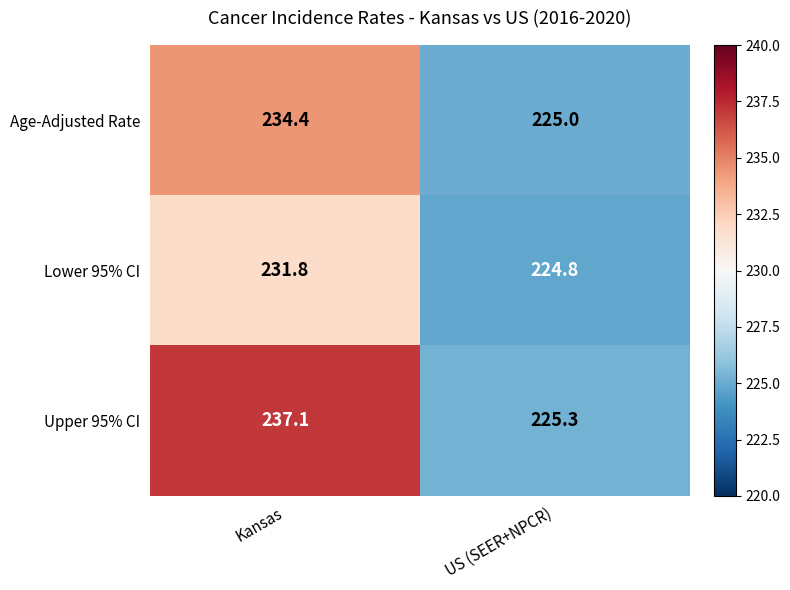

What is the highest value of the Age-Adjusted Rate series?

234.4